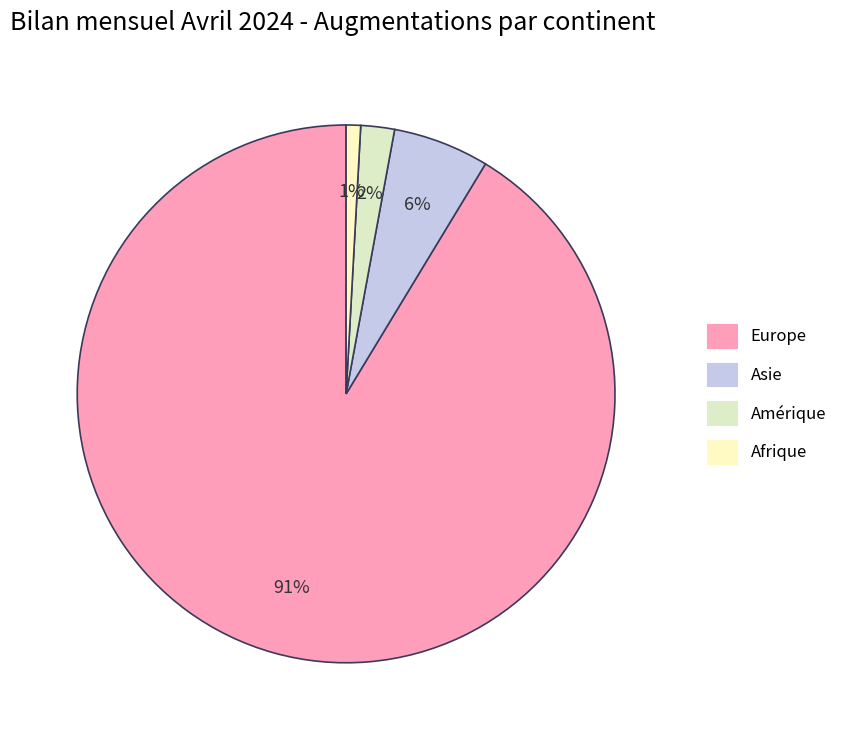

Does any single category account for the majority?

Yes